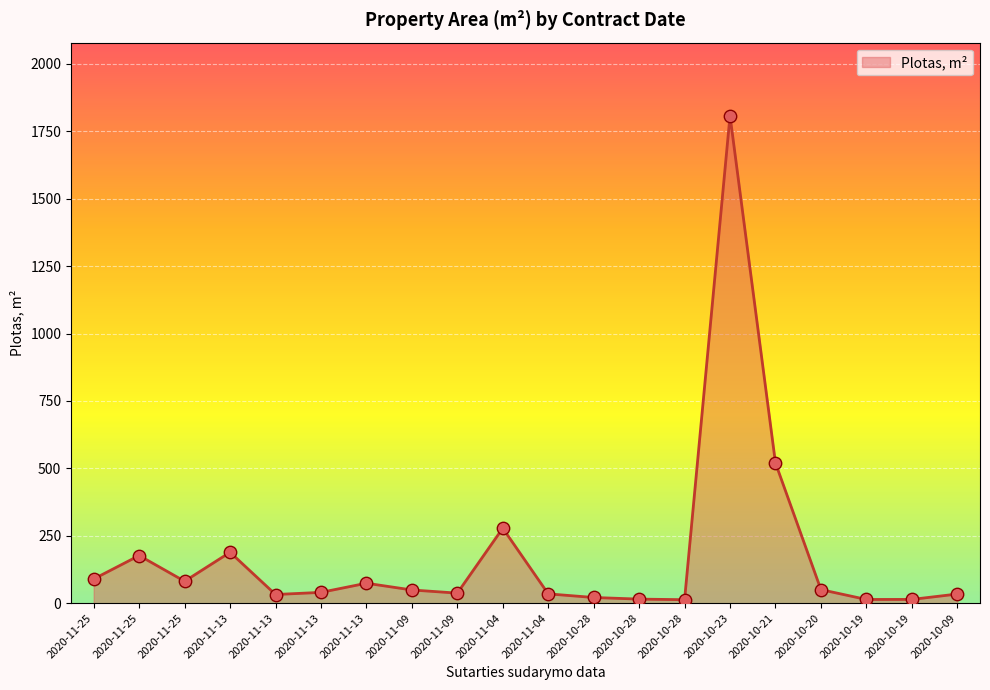

Between 2020-11-13 and 2020-11-25, which is larger?

2020-11-25